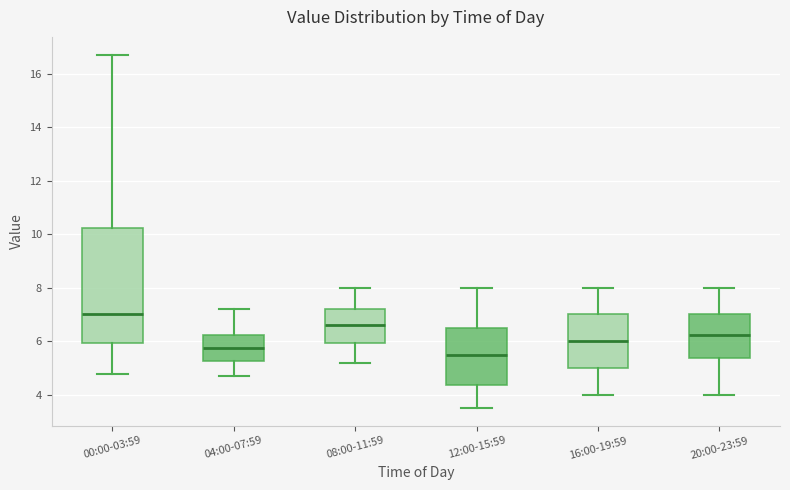

Which box is the tallest, from its lower edge to its upper edge?

00:00-03:59